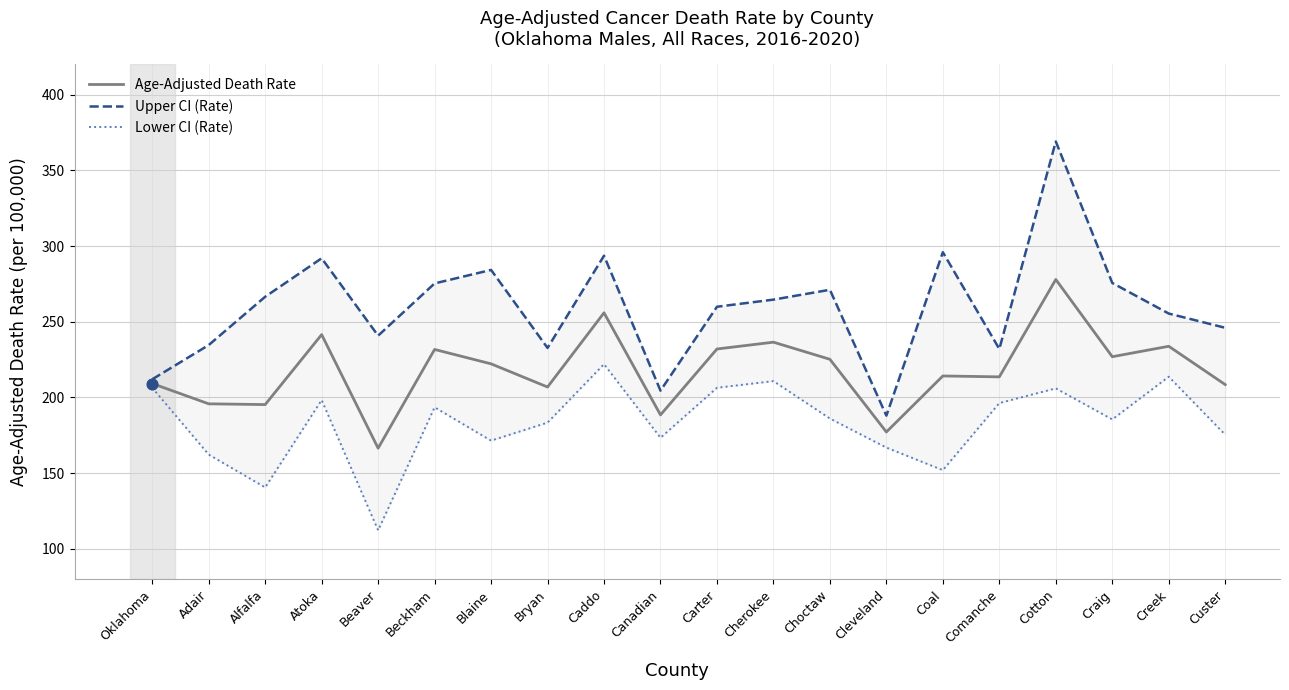

Which series has the largest total across all categories?

Upper CI (Rate)